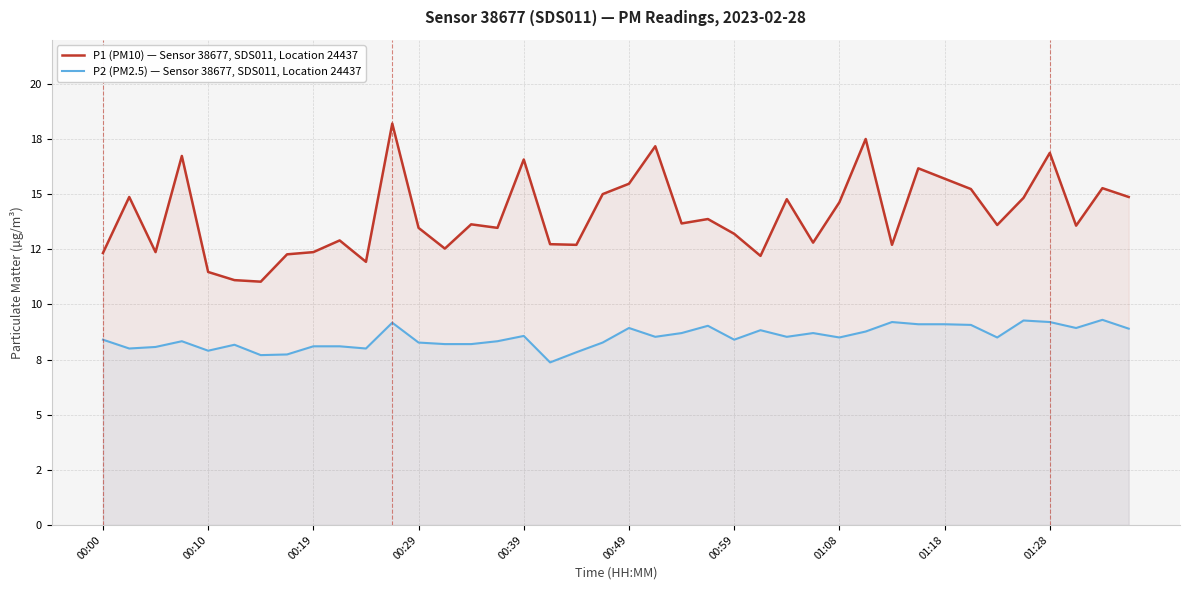

True or false: P2 (PM2.5) — Sensor 38677, SDS011, Location 24437 and P1 (PM10) — Sensor 38677, SDS011, Location 24437 intersect in this chart.

False